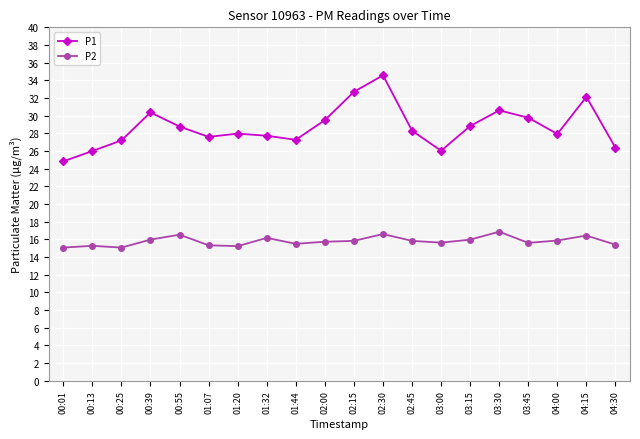

What is the total value across all series at 00:39?

46.3